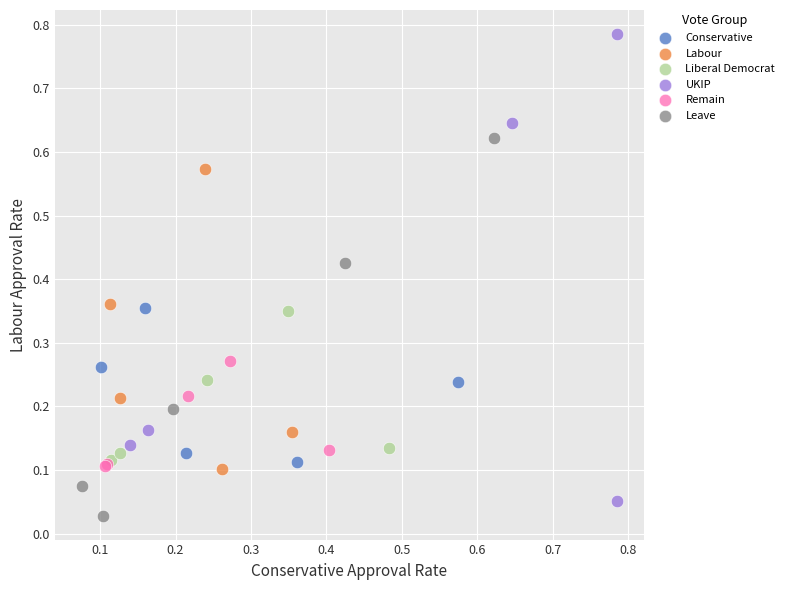

Which series has the largest Y range (max minus min)?

UKIP